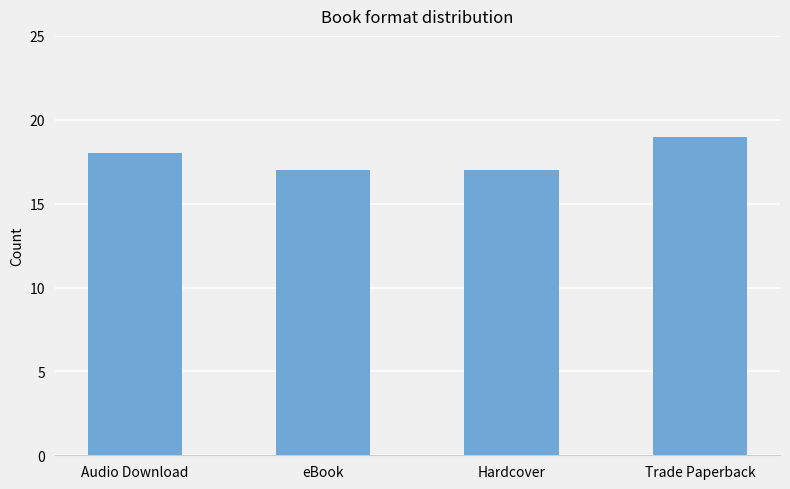

The chart shows a value of 26 at eBook. True or false?

False